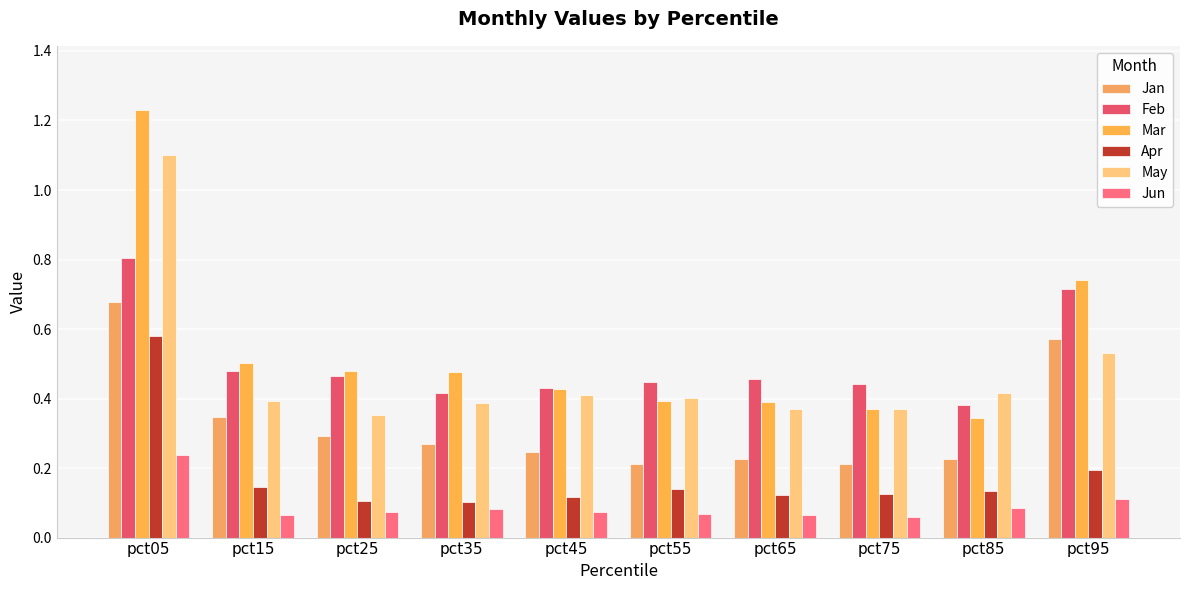

At how many categories does at least one series exceed 0?

10